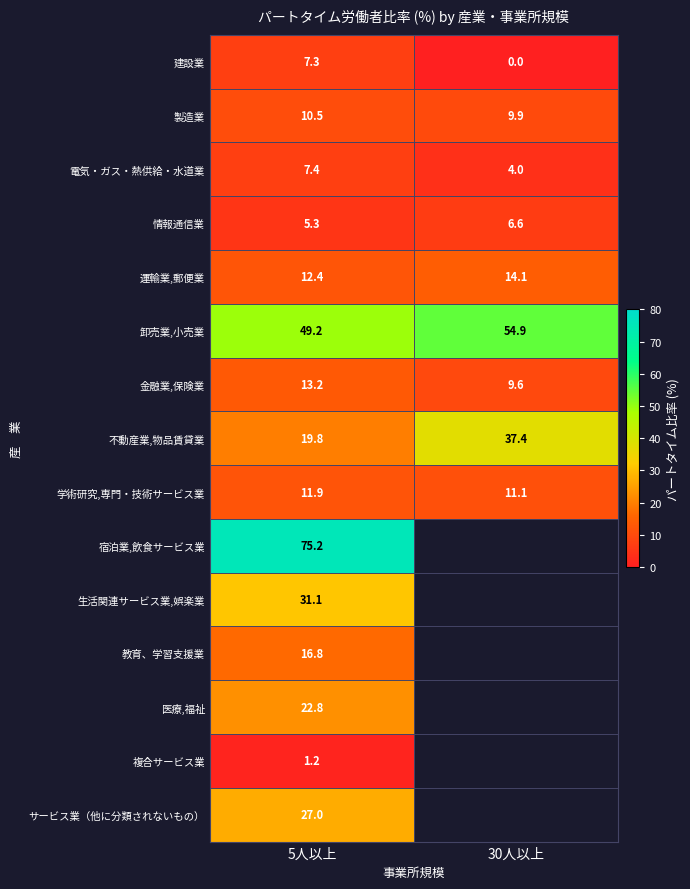

Is the value of 製造業 at 5人以上 greater than the value of 建設業 at 30人以上?

Yes